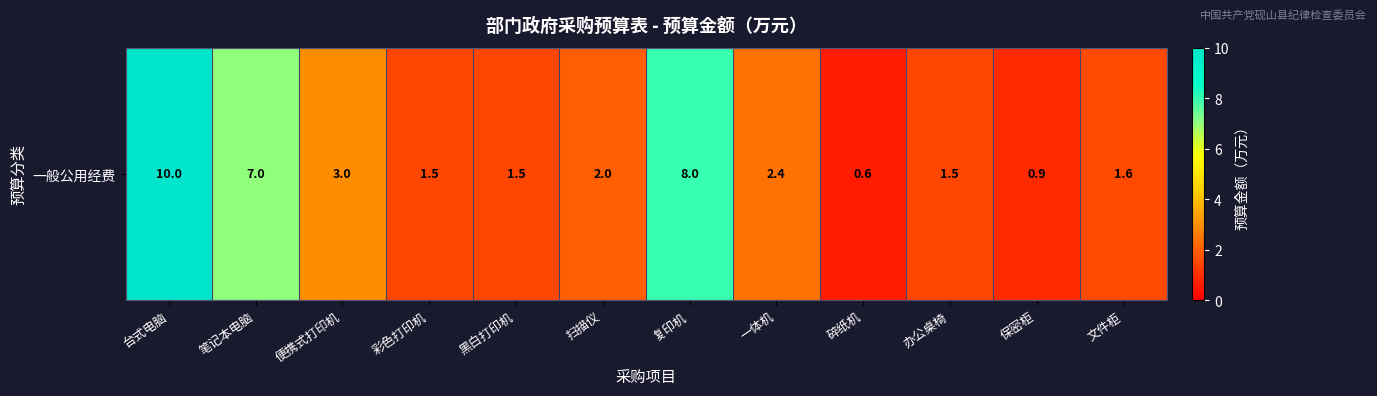

Rank the categories by value from highest to lowest.

台式电脑, 复印机, 笔记本电脑, 便携式打印机, 一体机, 扫描仪, 文件柜, 彩色打印机, 黑白打印机, 办公桌椅, 保密柜, 碎纸机